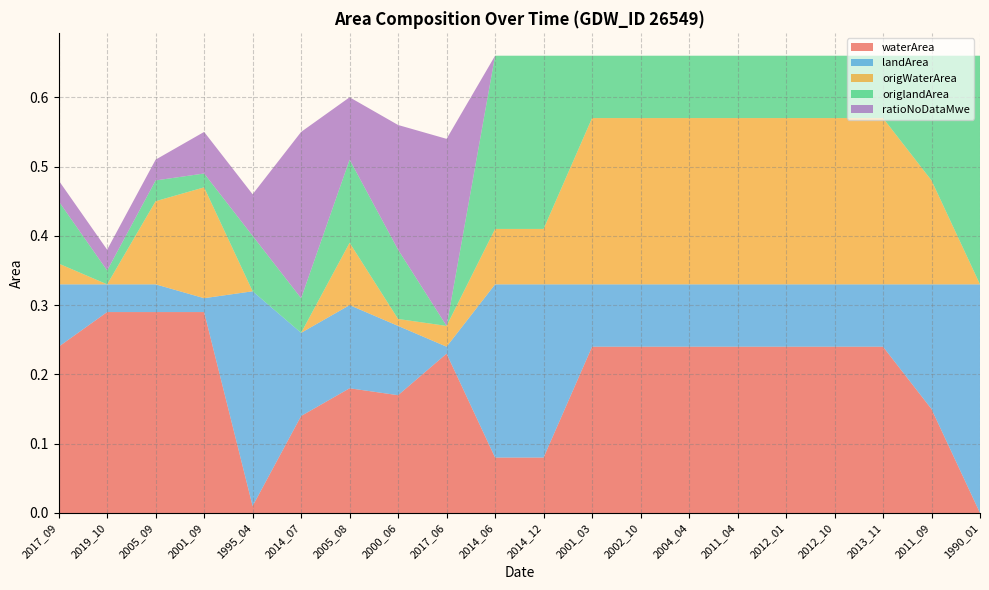

Reading left to right, list all the values displayed in this chart.

waterArea: 0.2	0.3	0.3	0.3	0.0	0.1	0.2	0.2	0.2	0.1	0.1	0.2	0.2	0.2	0.2	0.2	0.2	0.2	0.1	0.0
landArea: 0.1	0.0	0.0	0.0	0.3	0.1	0.1	0.1	0.0	0.2	0.2	0.1	0.1	0.1	0.1	0.1	0.1	0.1	0.2	0.3
origWaterArea: 0.0	0.0	0.1	0.2	0.0	0.0	0.1	0.0	0.0	0.1	0.1	0.2	0.2	0.2	0.2	0.2	0.2	0.2	0.1	0.0
origlandArea: 0.1	0.0	0.0	0.0	0.1	0.1	0.1	0.1	0.0	0.2	0.2	0.1	0.1	0.1	0.1	0.1	0.1	0.1	0.2	0.3
ratioNoDataMwe: 0.0	0.0	0.0	0.1	0.1	0.2	0.1	0.2	0.3	0.0	0.0	0.0	0.0	0.0	0.0	0.0	0.0	0.0	0.0	0.0